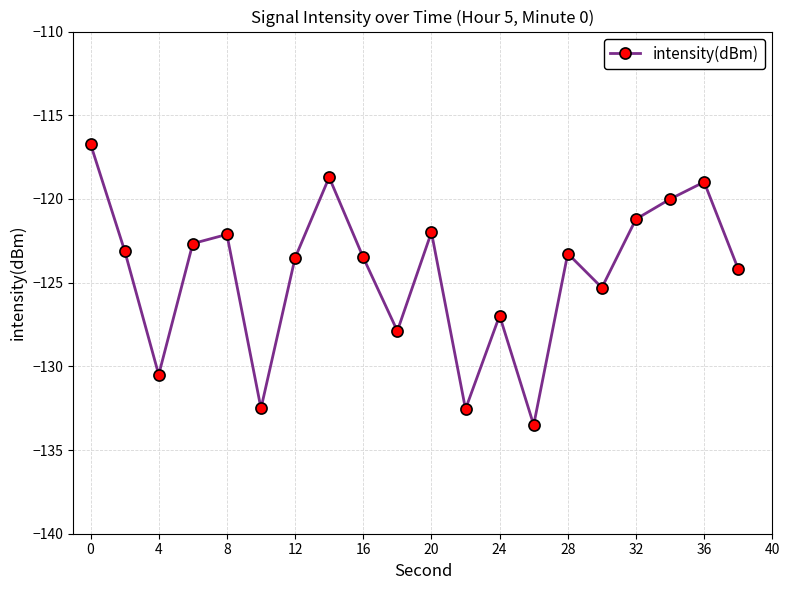

Does the chart have visible grid lines?

Yes